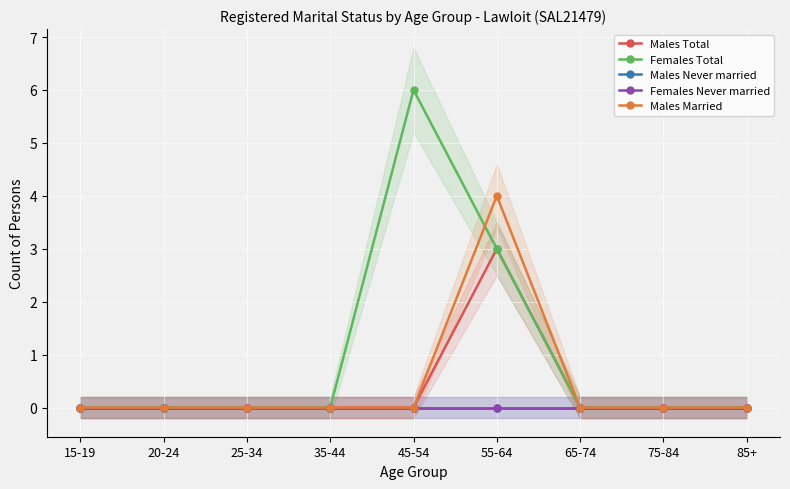

What position from the left is 65-74?

7